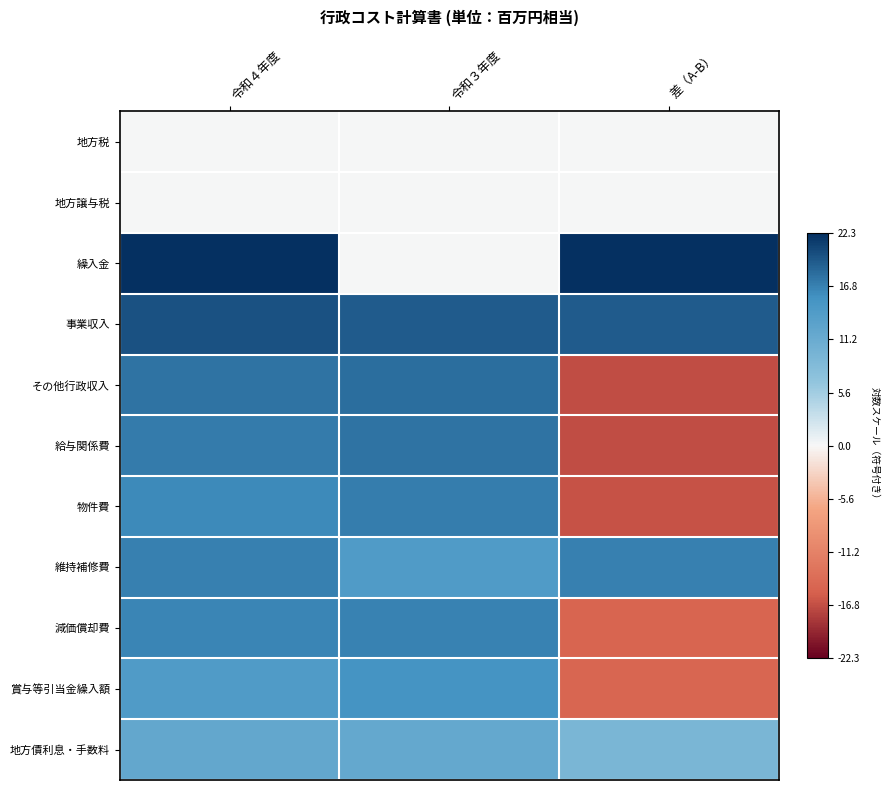

How many data points does each series have?

3